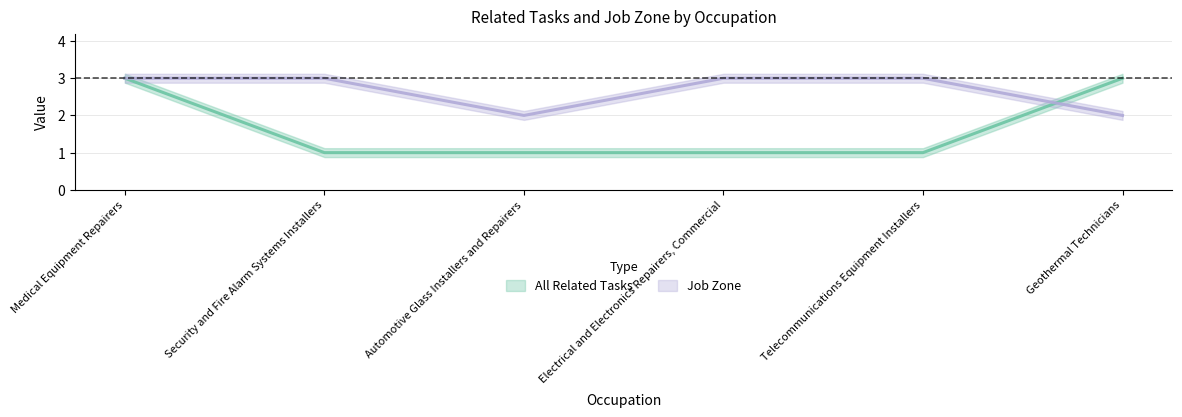

Between Automotive Glass Installers and Repairers and Electrical and Electronics Repairers, Commercial, which series saw the biggest shift?

Job Zone